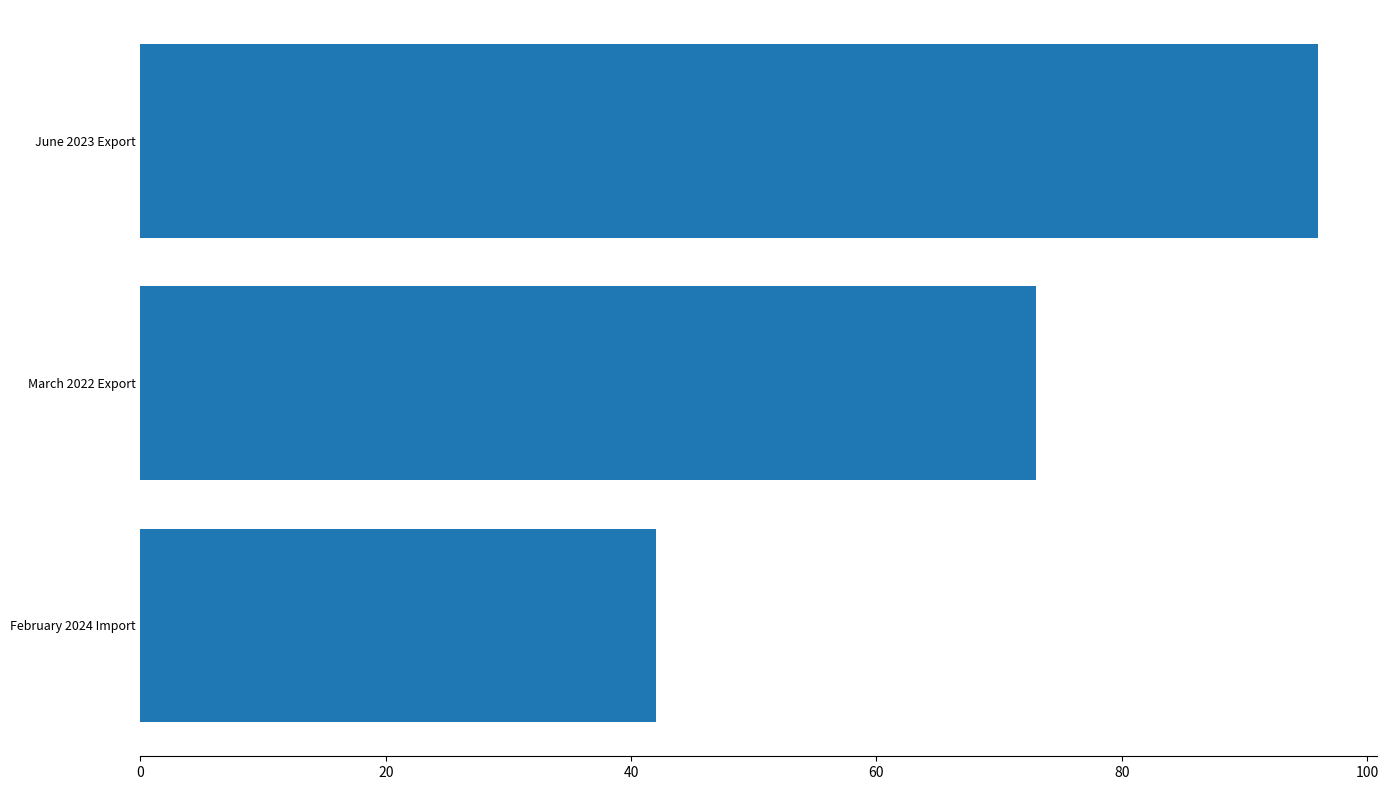

What is the average value?

70